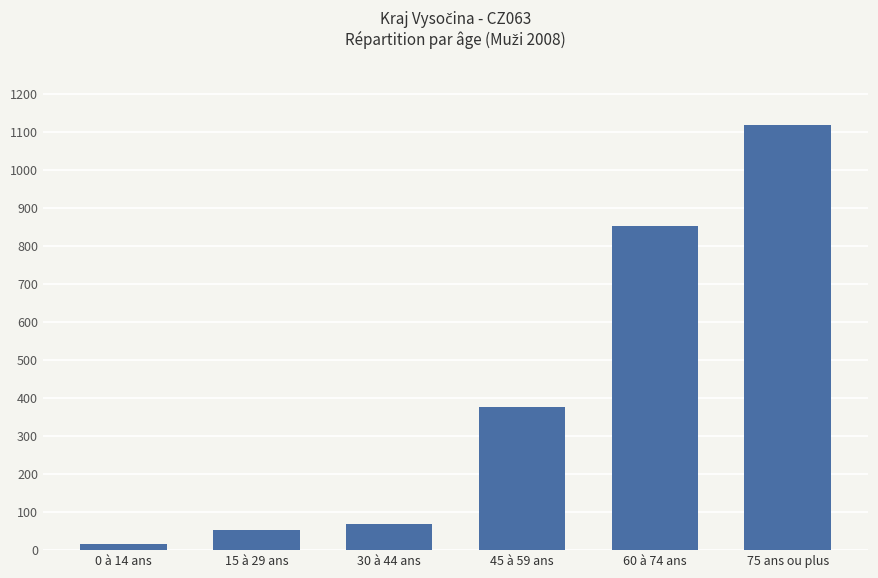

What position from the left is 75 ans ou plus?

6